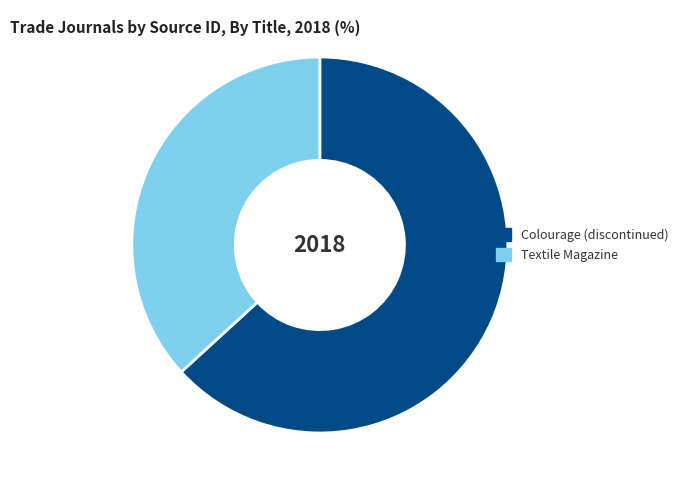

Count the number of slices in the pie.

2